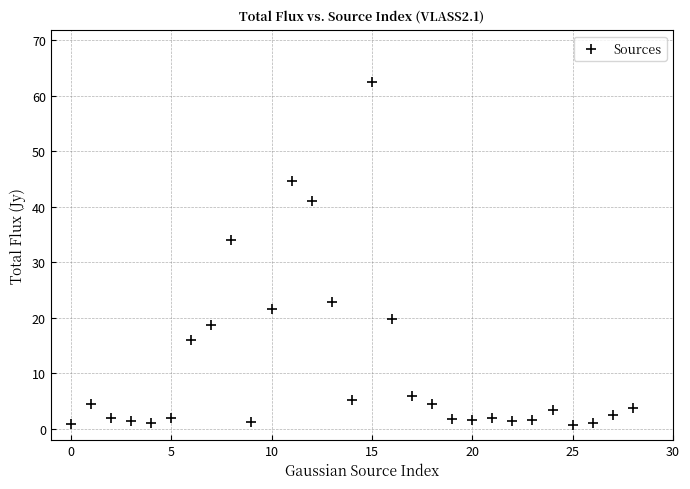

What Y value in the scatter plot is closest to 31?

34.0